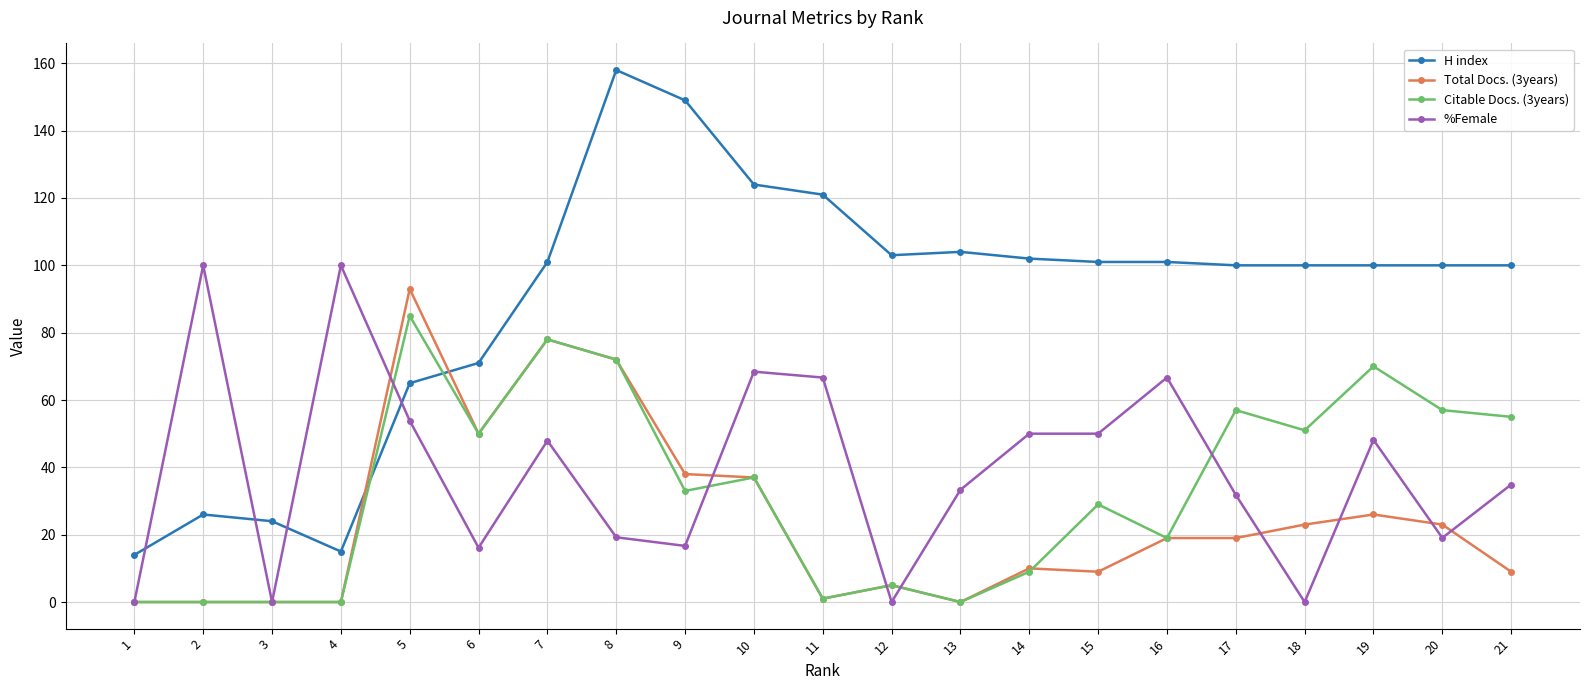

Which series changed the most between 12 and 17?

Citable Docs. (3years)